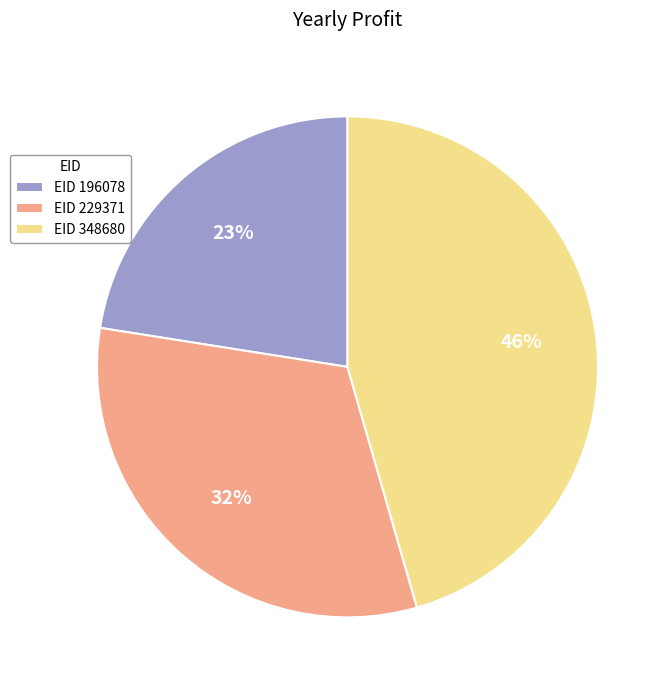

Is the sum of EID 348680 and EID 229371 greater than half?

Yes